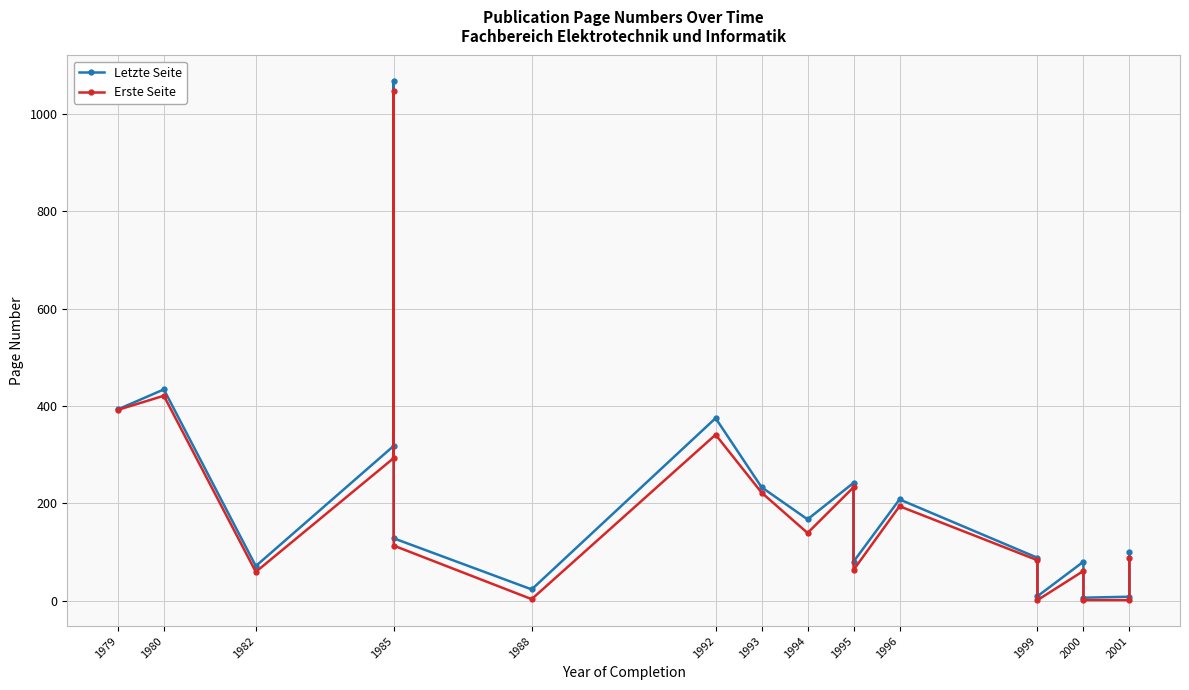

Reading left to right, extract all data points from this chart.

Letzte Seite: 393	434	71	318	1067	128	23	375	233	167	242	80	208	88	9	80	6	8	100
Erste Seite: 392	421	59	293	1047	113	3	341	222	139	233	63	194	83	1	61	1	1	88